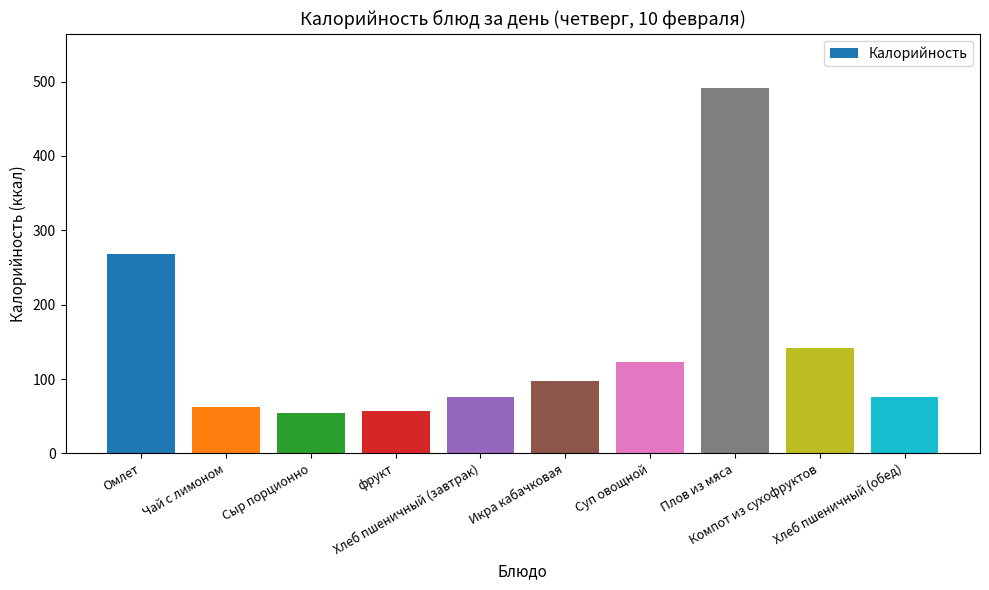

How many bars are there in total?

10